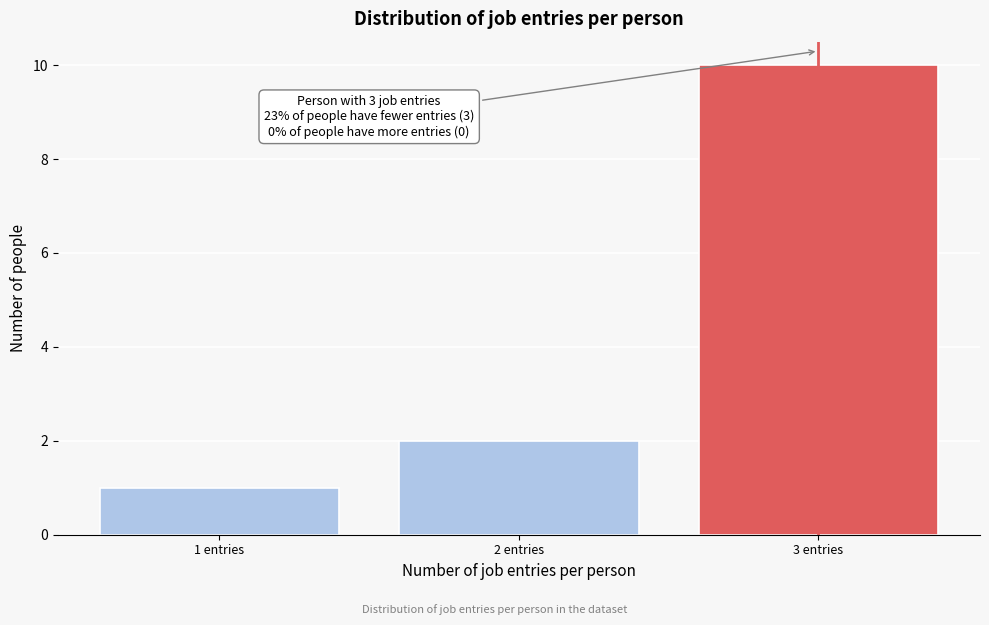

Reading right to left, extract all data points from this chart.

3 entries=10	2 entries=2	1 entries=1